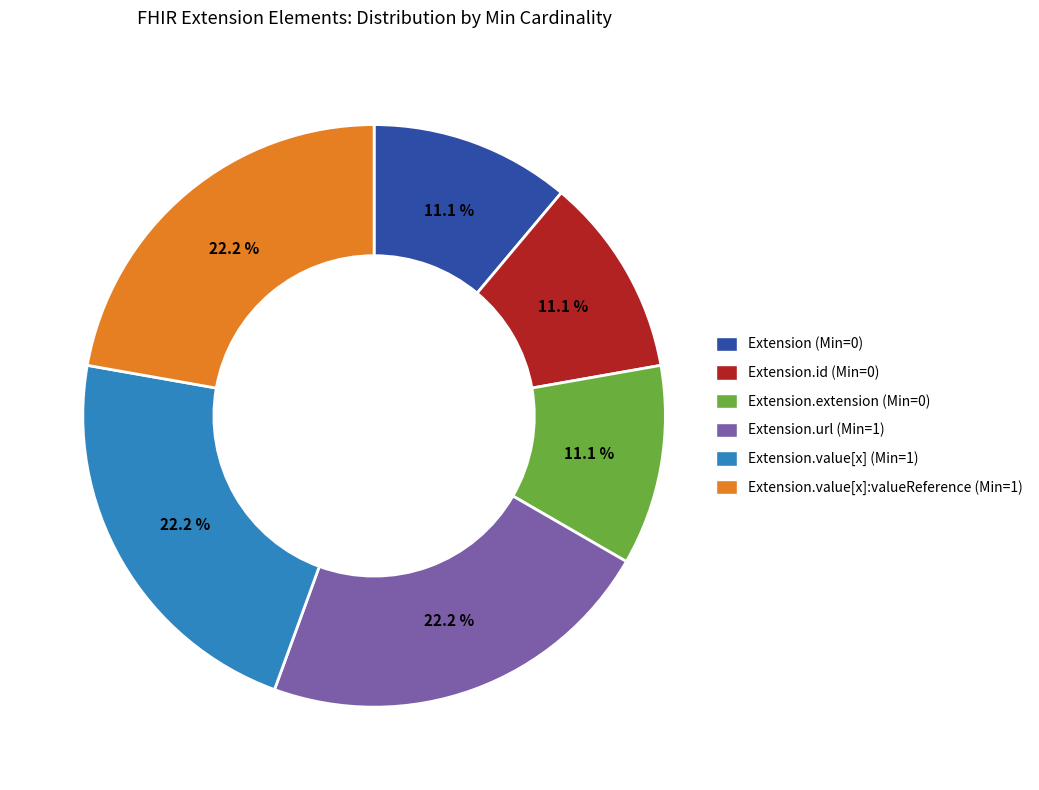

Is there a majority slice in this chart?

No